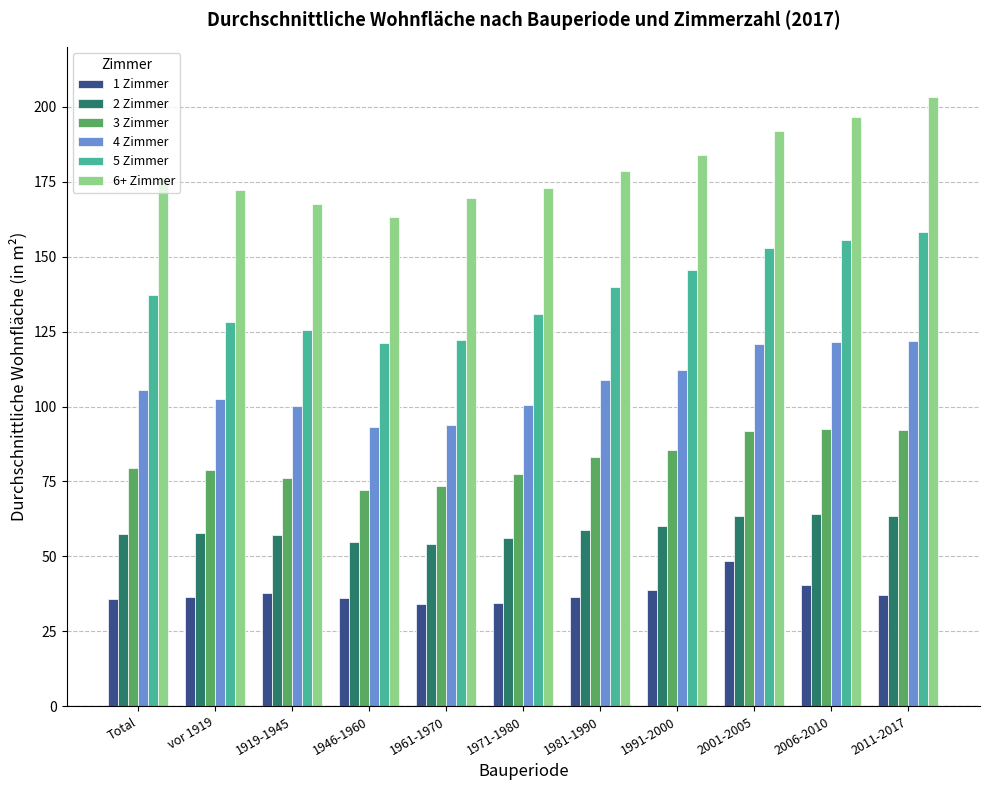

What are all the series names shown in the legend?

1 Zimmer, 2 Zimmer, 3 Zimmer, 4 Zimmer, 5 Zimmer, 6+ Zimmer